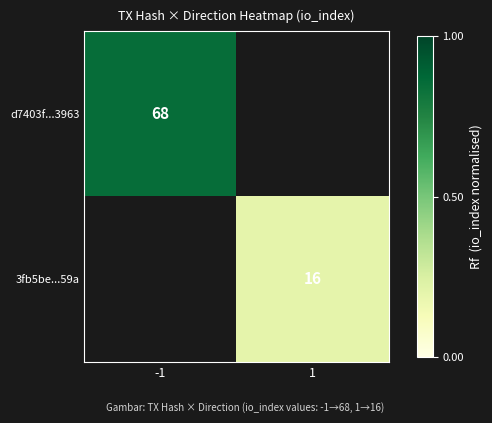

The value of 3fb5be...59a at 1 is 10. True or false?

False